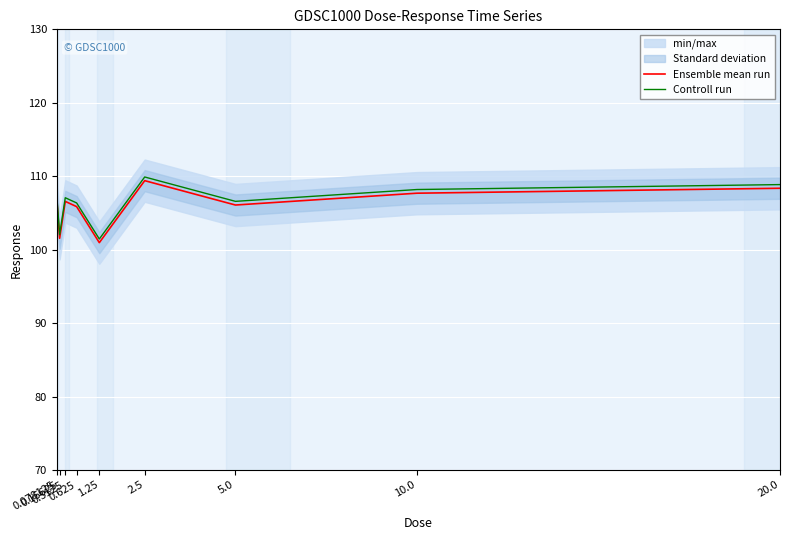

List the series in order of their peak value, highest first.

Controll run, Ensemble mean run